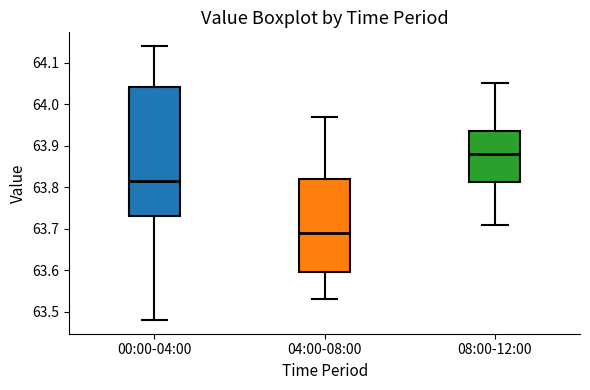

Reading left to right, transcribe this box plot: for each box, give where its median line is, the range the box spans, and where its two whiskers end, as read against the y-axis. The values are not printed on the chart, so give them approximately, as read against the axis.

00:00-04:00: median 63.82, box 63.73 to 64.04, whiskers 63.48 to 64.14
04:00-08:00: median 63.69, box 63.60 to 63.82, whiskers 63.53 to 63.97
08:00-12:00: median 63.88, box 63.81 to 63.94, whiskers 63.71 to 64.05